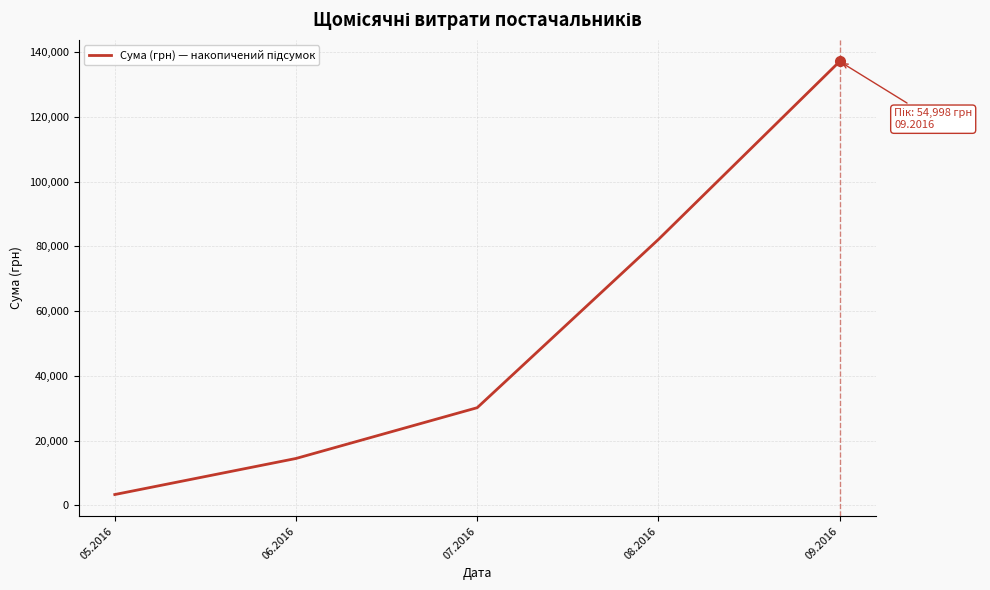

Between 07.2016 and 09.2016, which is larger?

09.2016